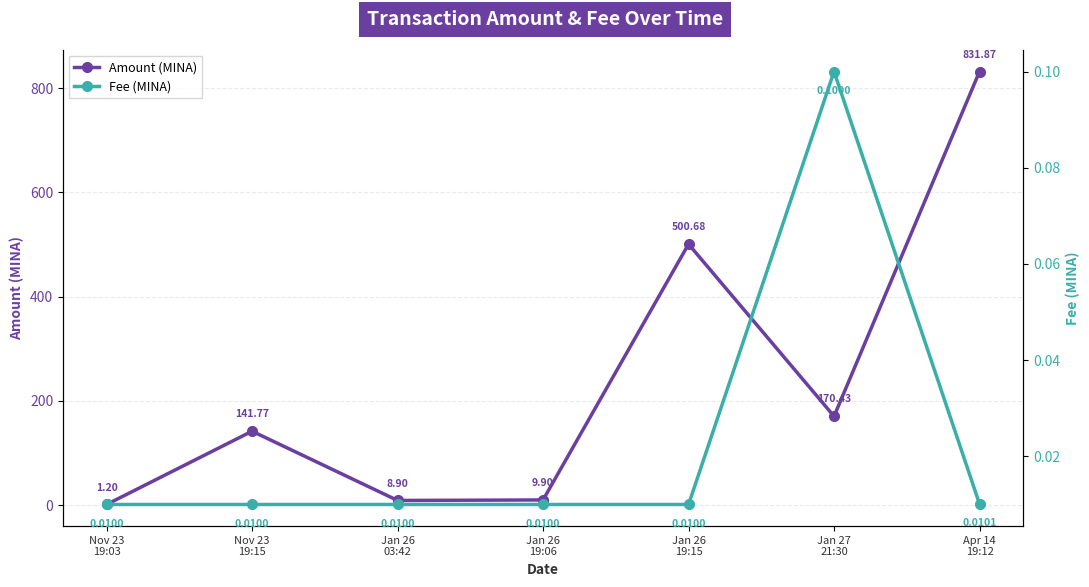

Is this an area chart (filled region under the line)?

No